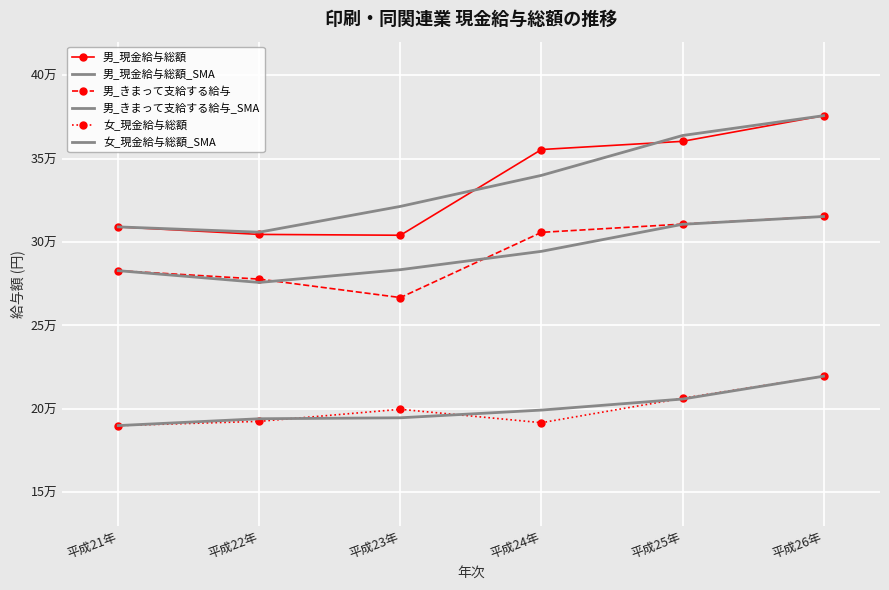

At which category does 女_現金給与総額 reach its first local peak?

平成23年